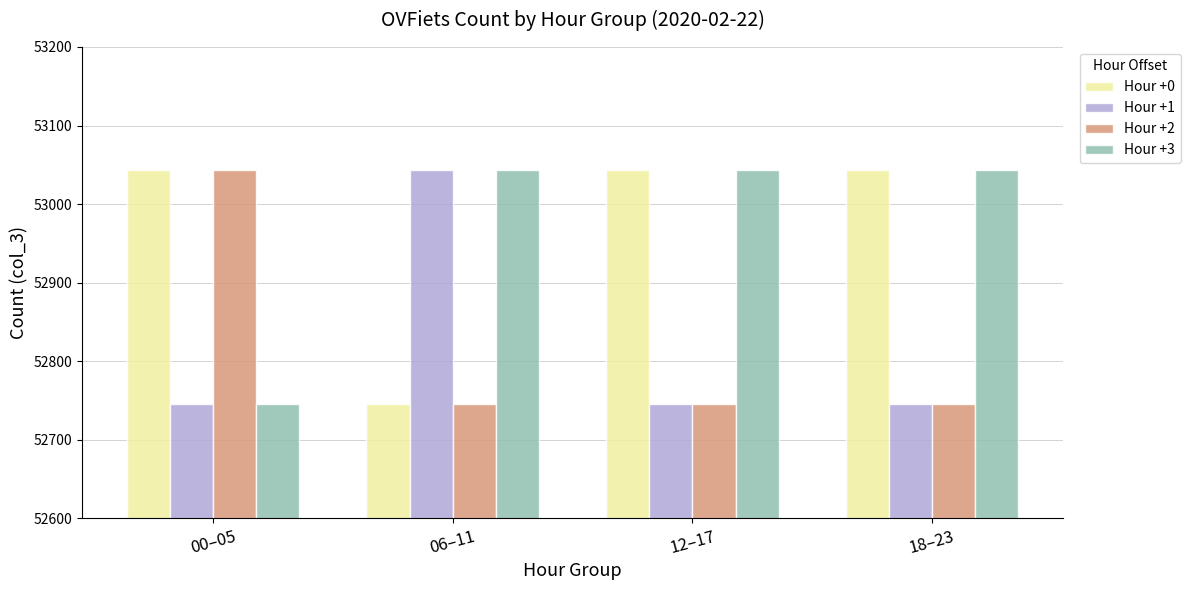

The Hour +0 series shows 53044 at 18–23. True or false?

True